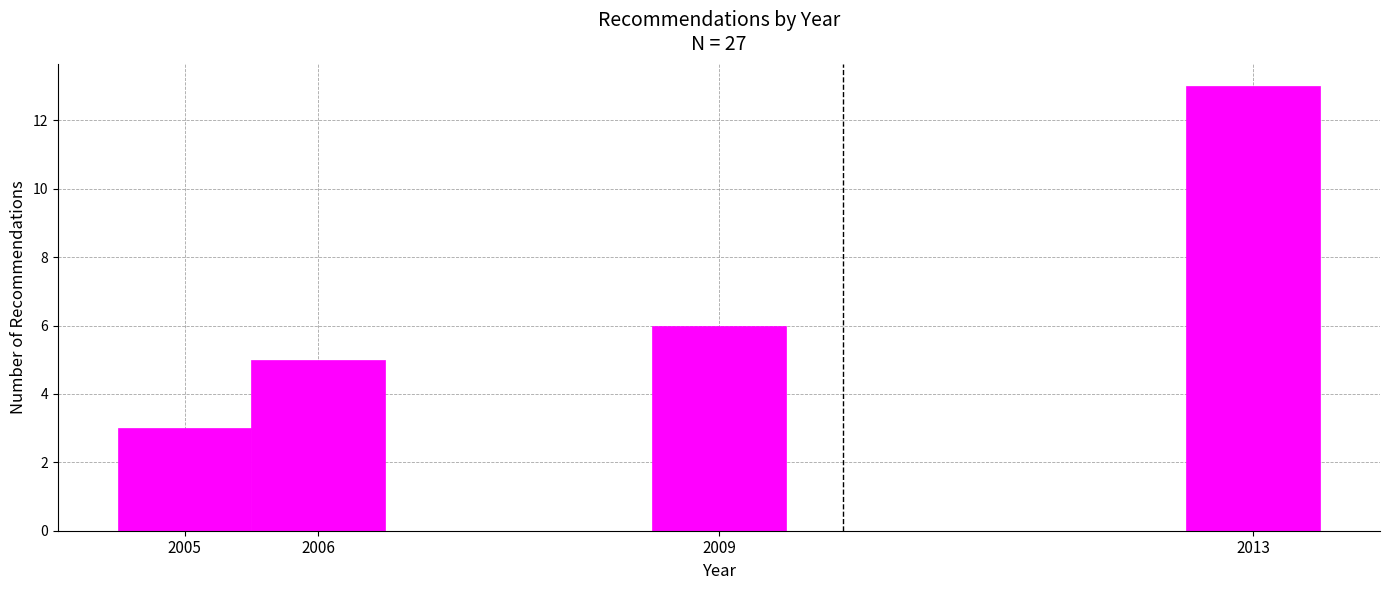

Reading left to right, list every bar in this chart as the range it spans on the x-axis followed by its height. The values are not printed on the chart, so give them approximately, as read against the axis.

2004.5 to 2005.5: 3
2005.5 to 2006.5: 5
2006.5 to 2007.5: 0
2007.5 to 2008.5: 0
2008.5 to 2009.5: 6
2009.5 to 2010.5: 0
2010.5 to 2011.5: 0
2011.5 to 2012.5: 0
2012.5 to 2013.5: 13